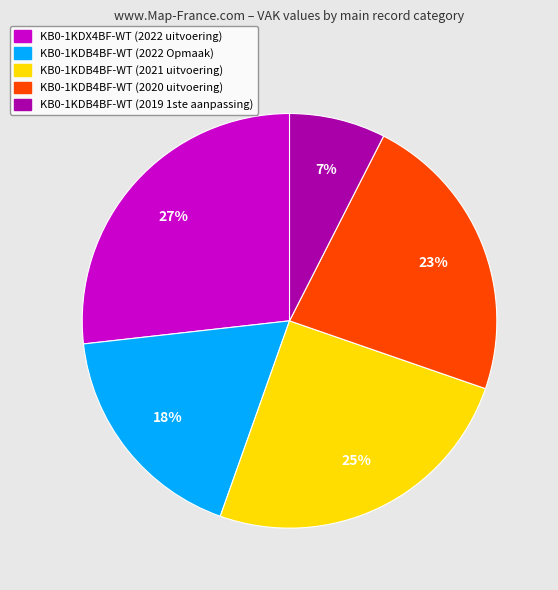

To the nearest percent, what is the average slice percentage?

20%